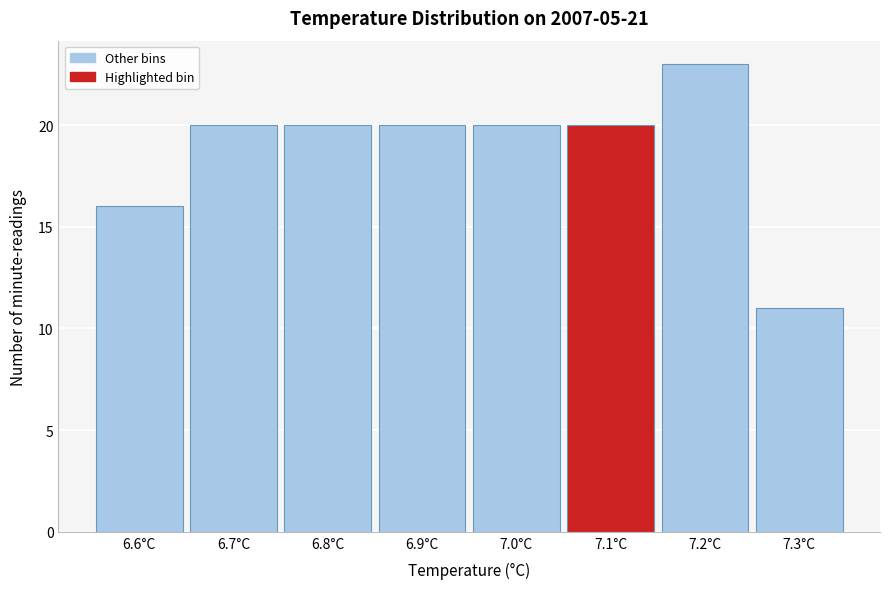

What is the height of the bar covering 6.85 to 6.95 on the x-axis? The values are not printed on the chart, so give them approximately, as read against the axis.

20